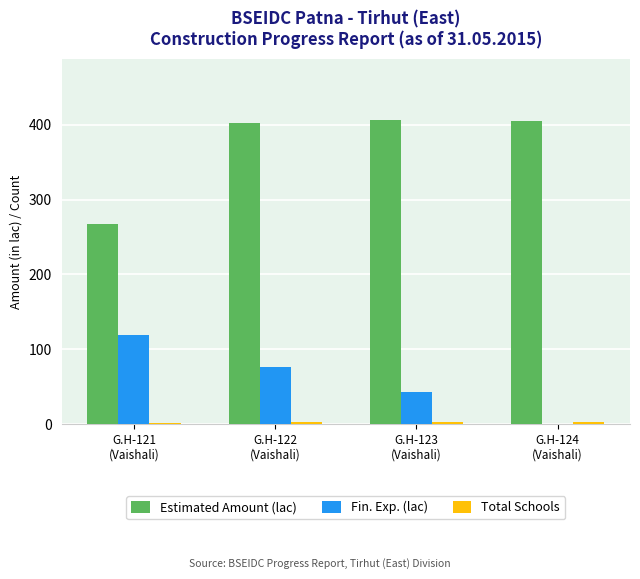

What is the sum of all Estimated Amount (lac) values?

1480.3